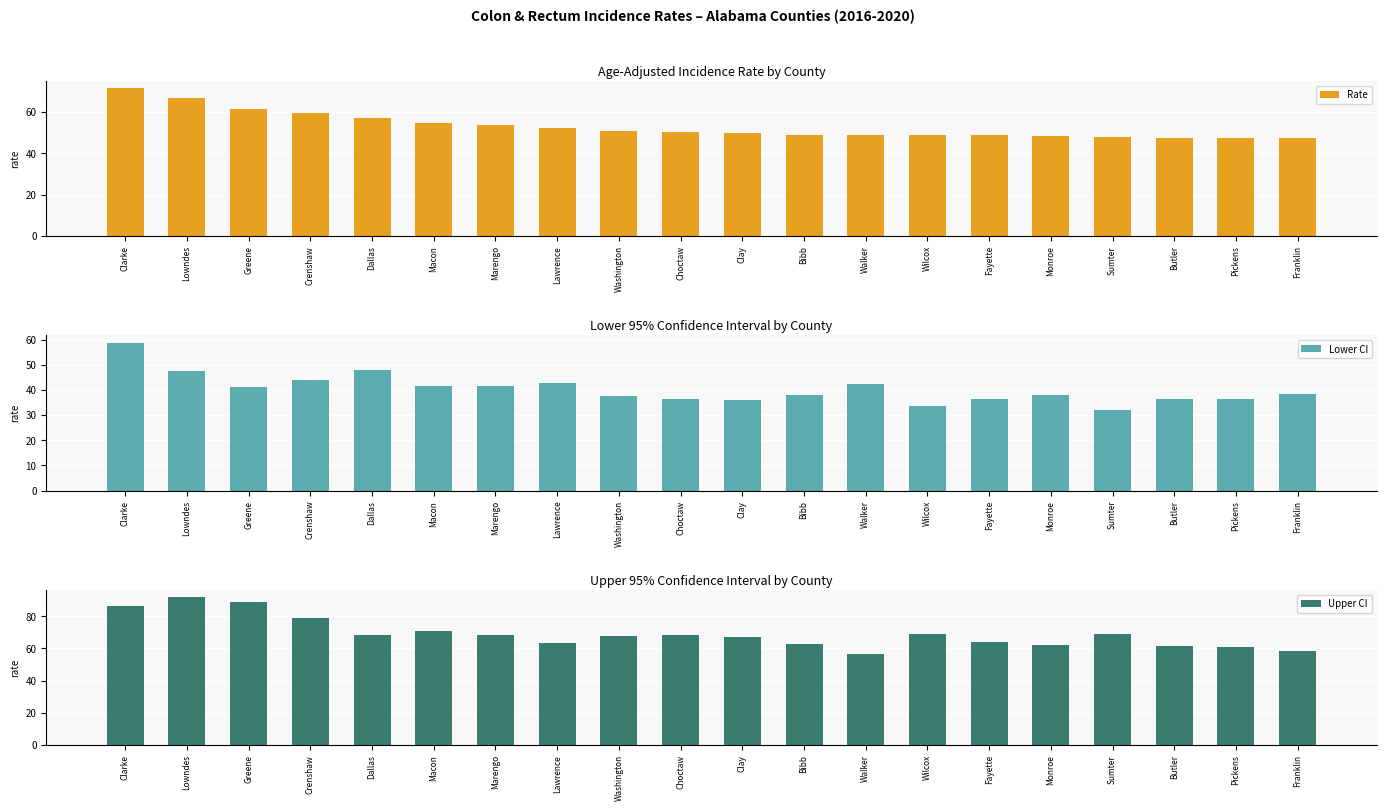

Is the value of Lower CI at Clay greater than the value of Upper CI at Fayette?

No